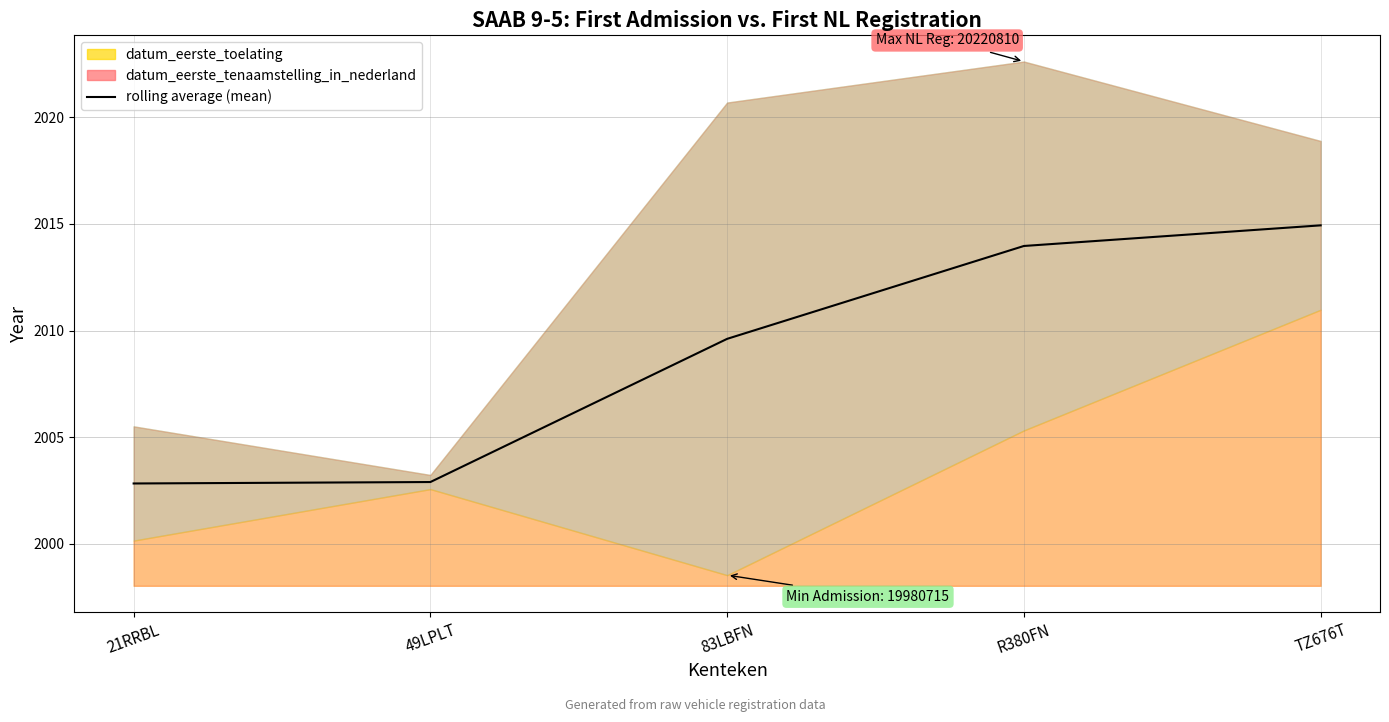

Approximately how many times larger is the value at R380FN compared to 49LPLT?

1.0